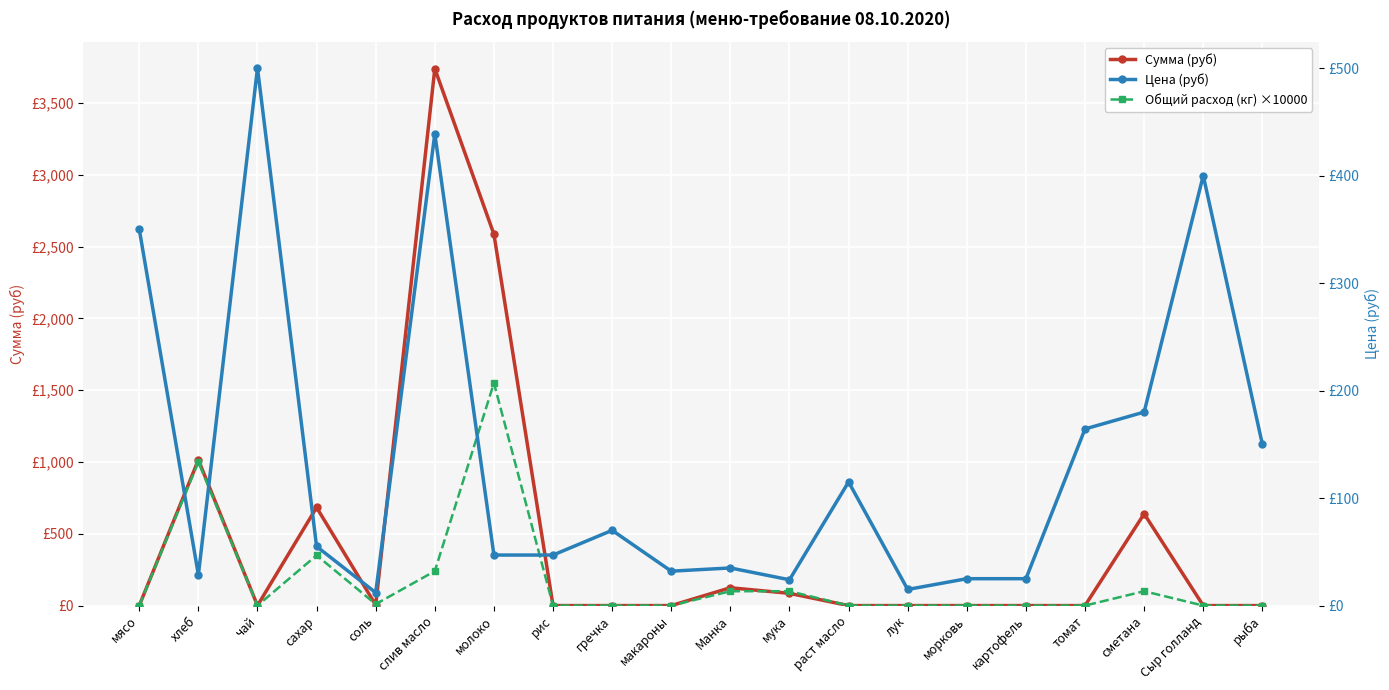

What is the label of the 3rd point from the right?

сметана